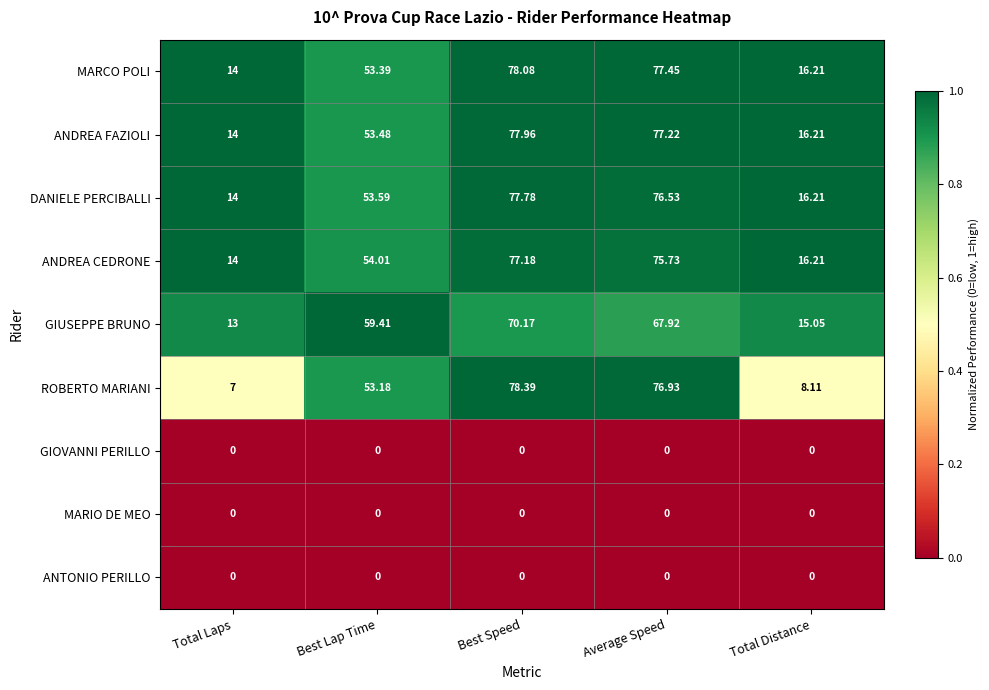

Which series has the largest range (max minus min)?

ROBERTO MARIANI